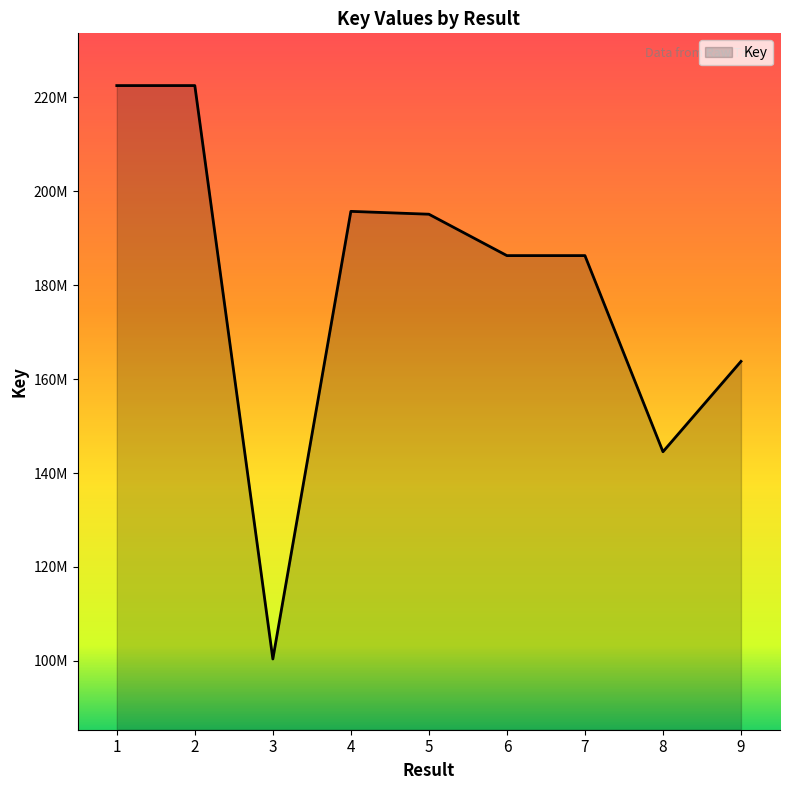

Is this an area chart (filled region under the line)?

Yes